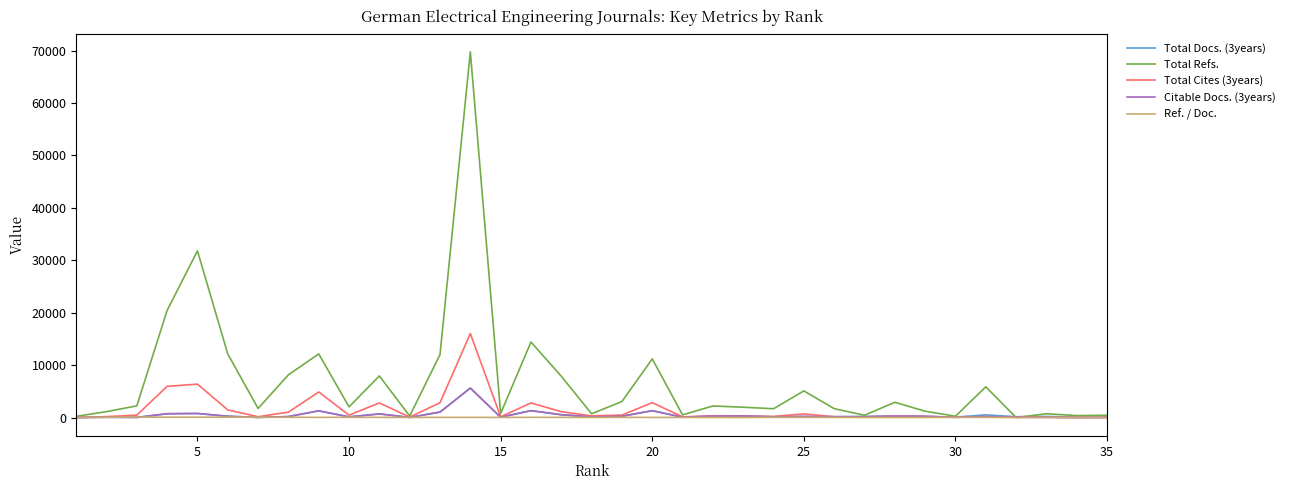

Which series has the widest spread of values?

Total Refs.